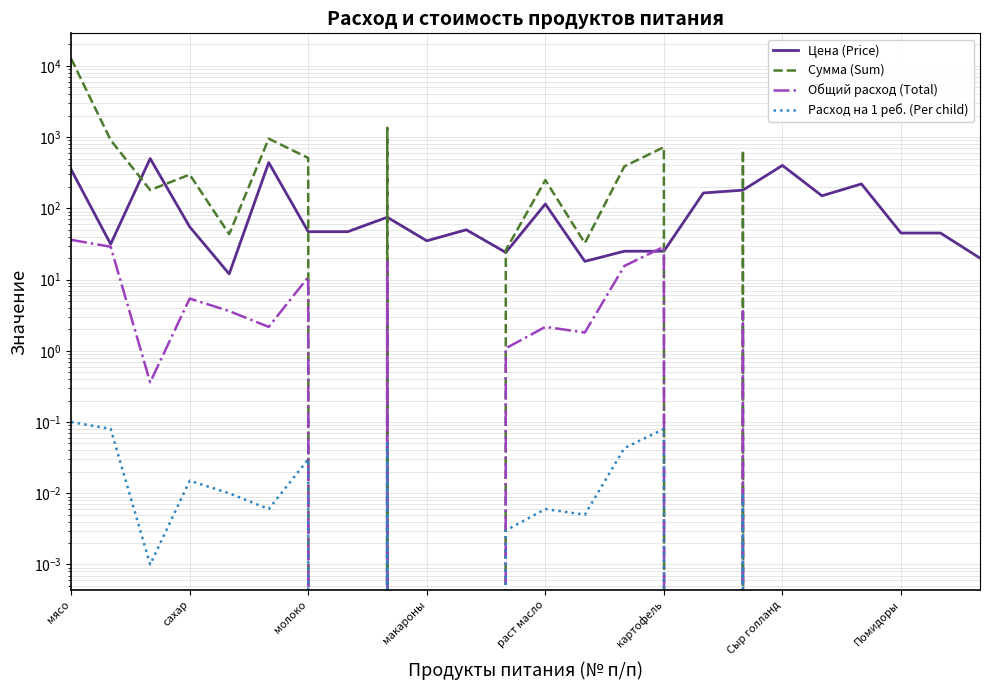

Reading left to right, transcribe all the data shown in this chart.

Цена (Price): 350.0	31.4	500.0	55.0	12.0	438.9	47.0	47.0	75.0	35.0	50.0	24.0	115.0	18.0	25.0	25.0	164.3	180.0	400.0	150.0	220.0	45.0	45.0	20.0
Сумма (Sum): 12635.0	907.7	180.5	297.8	43.3	950.6	509.0	0.0	1353.8	0.0	0.0	26.0	249.1	32.5	388.1	722.0	0.0	649.8	0.0	0.0	0.0	0.0	0.0	0.0
Общий расход (Total): 36.1	28.9	0.4	5.4	3.6	2.2	10.8	0.0	18.1	0.0	0.0	1.1	2.2	1.8	15.5	28.9	0.0	3.6	0.0	0.0	0.0	0.0	0.0	0.0
Расход на 1 реб. (Per child): 0.1	0.1	0.0	0.0	0.0	0.0	0.0	0.0	0.1	0.0	0.0	0.0	0.0	0.0	0.0	0.1	0.0	0.0	0.0	0.0	0.0	0.0	0.0	0.0